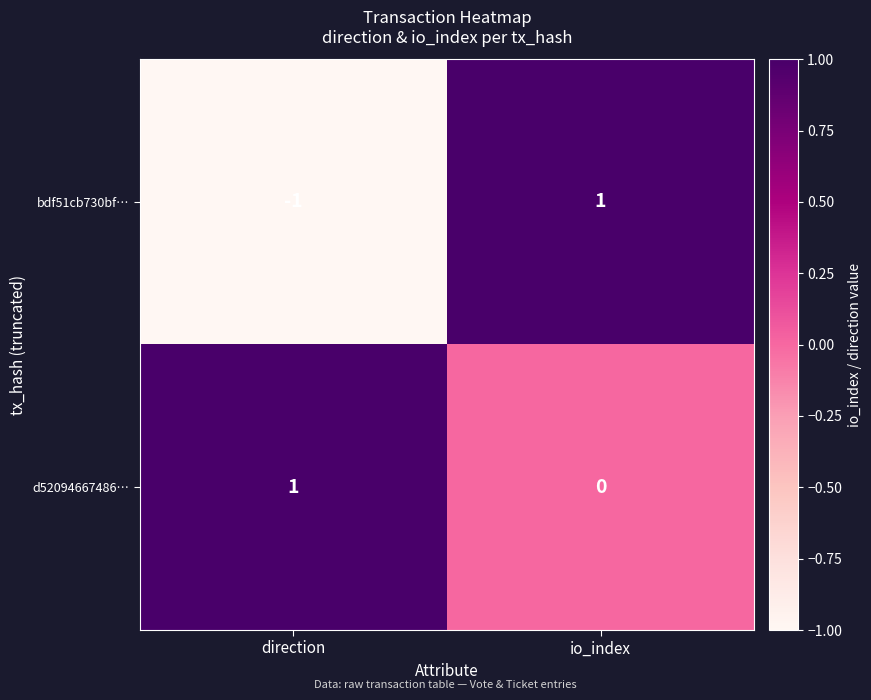

Reading left to right, transcribe all the data shown in this chart.

bdf51cb730bf…: -1	1
d52094667486…: 1	0